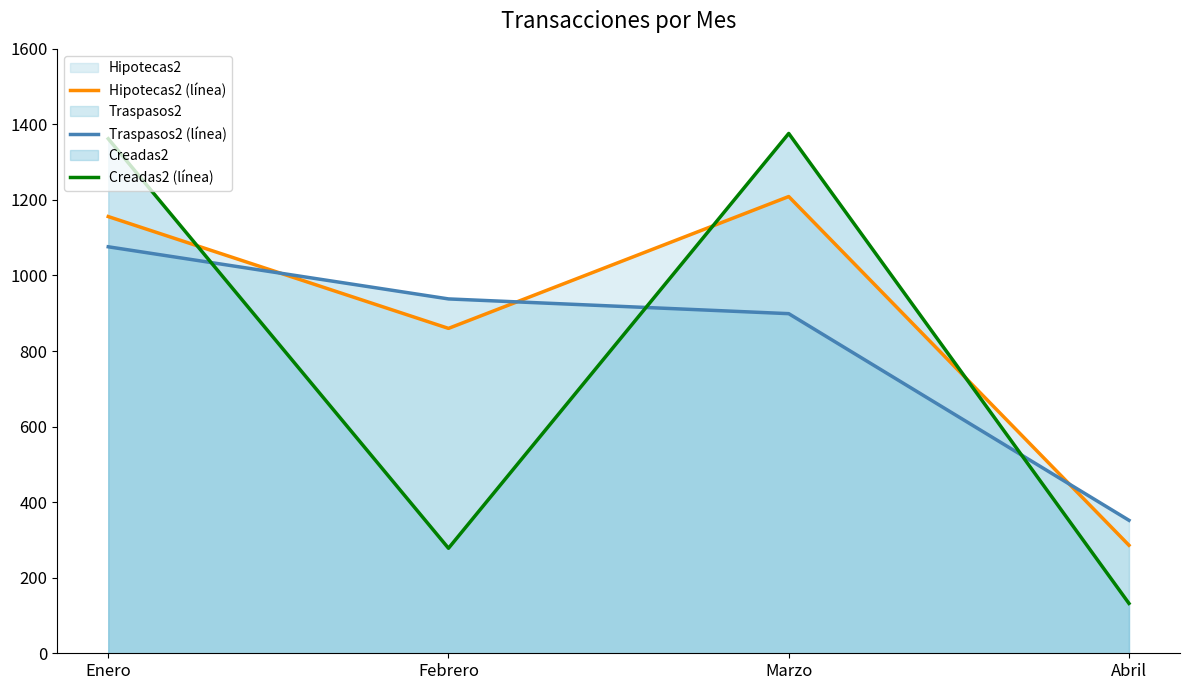

Between Febrero and Marzo, which series saw the biggest shift?

Creadas2 (línea)